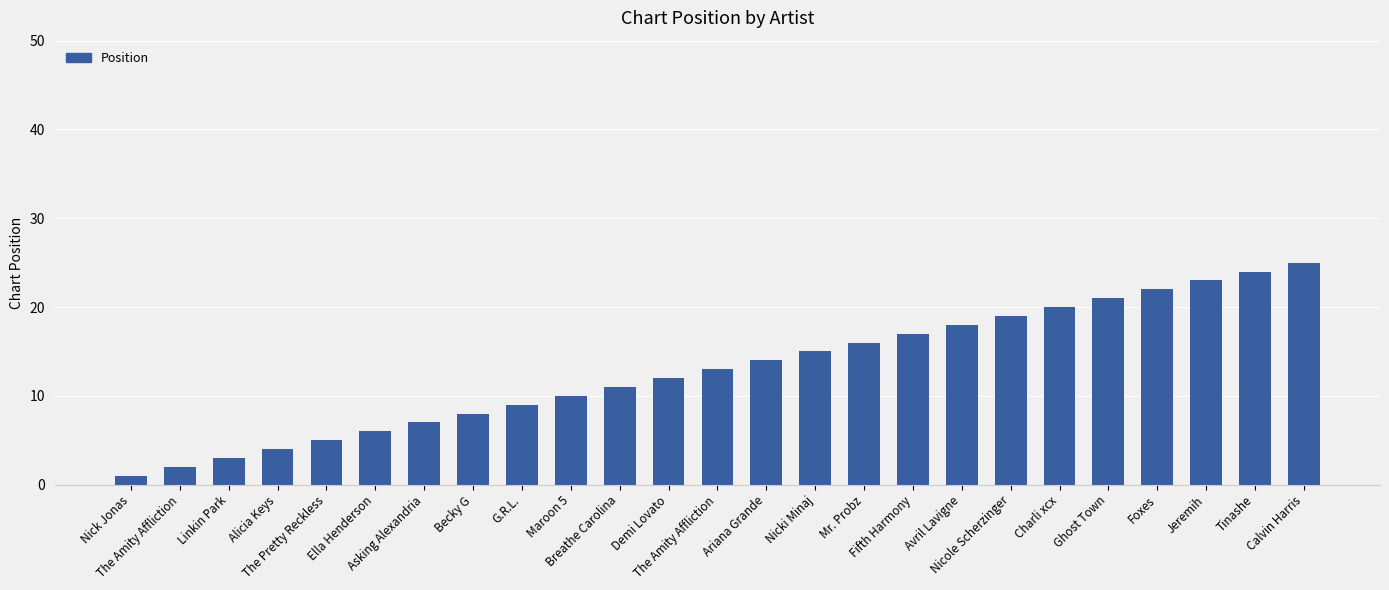

How many bars are there in total?

25